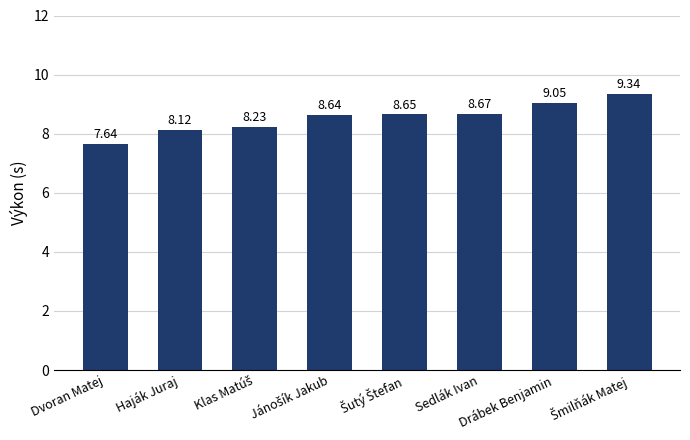

Where is the data nearest to the value 8?

Haják Juraj